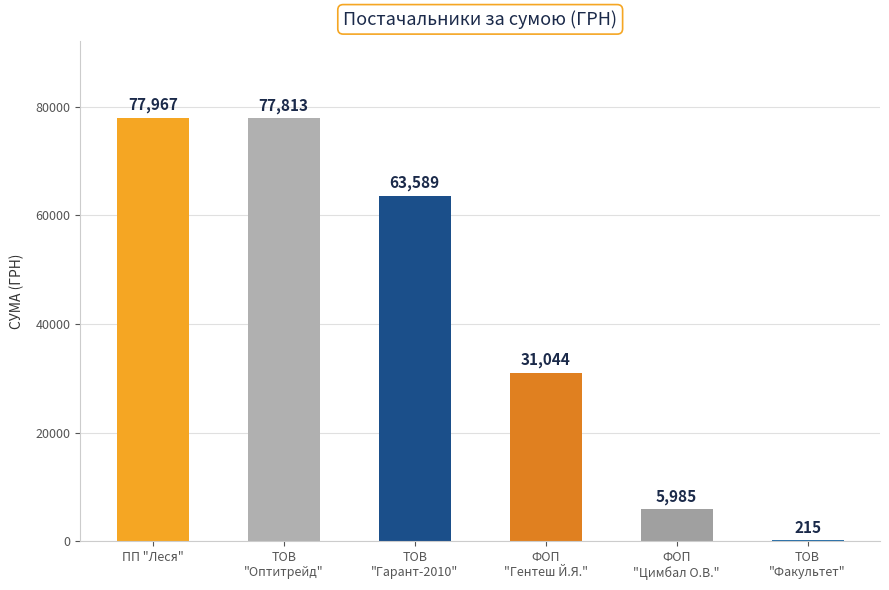

True or false: the data shows 77967.5 at ПП "Леся".

True